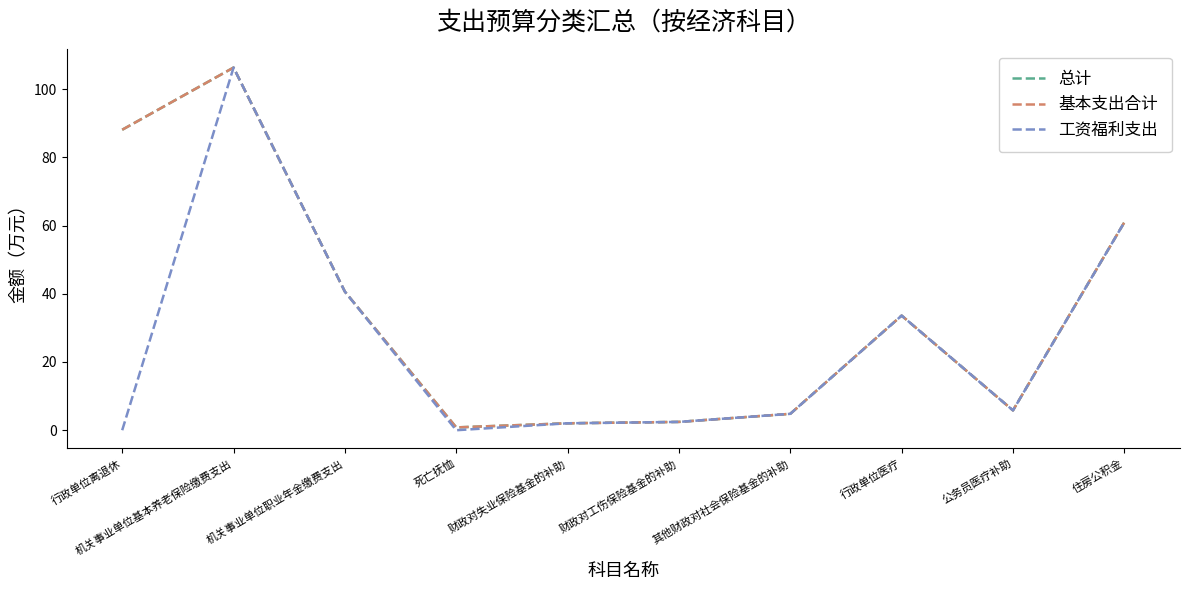

Is this an area chart (filled region under the line)?

No